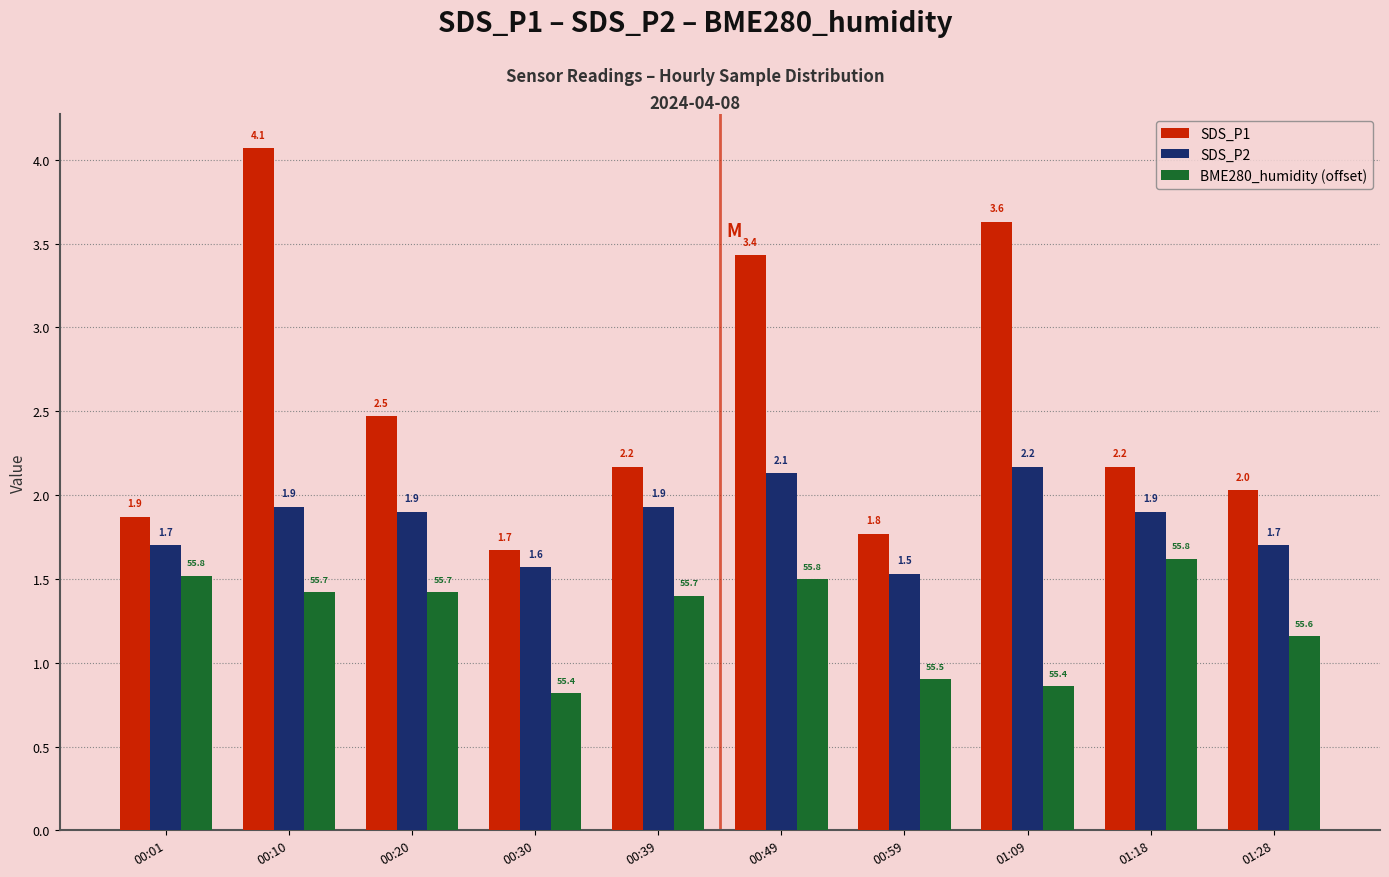

What is the label of the 10th bar from the left?

01:28